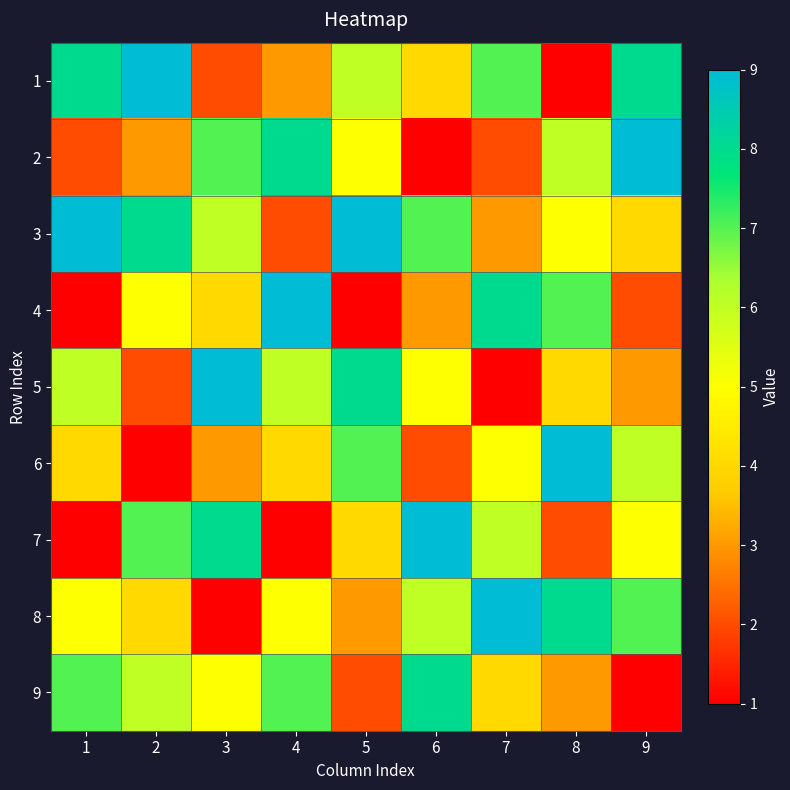

List the series in order of their peak value, lowest first.

9, 1, 2, 3, 4, 5, 6, 7, 8